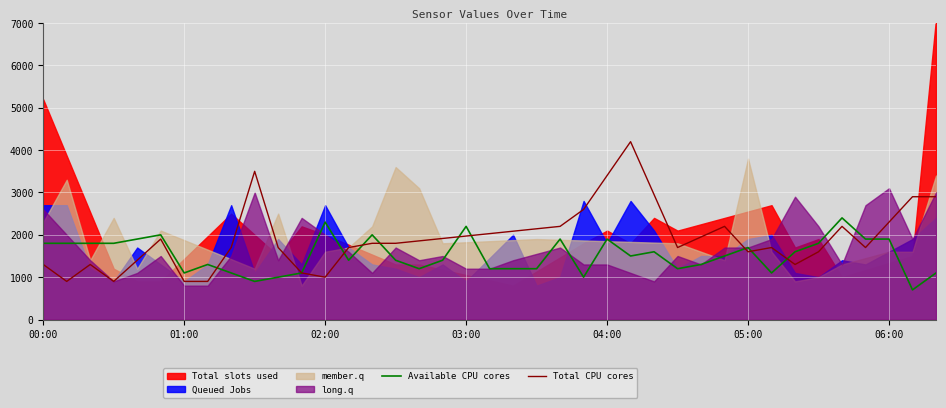

What is the maximum value for Available CPU cores?

2400.0